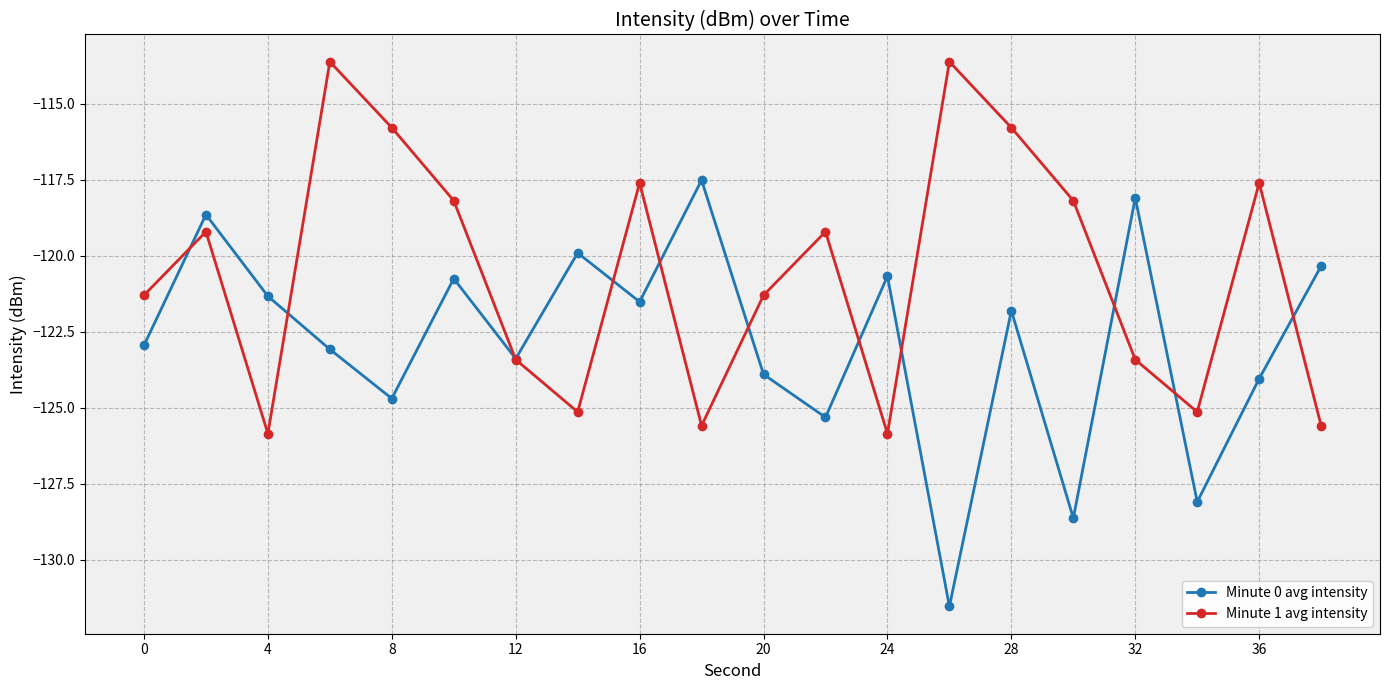

List the series in order of their peak value, highest first.

Minute 1 avg intensity, Minute 0 avg intensity